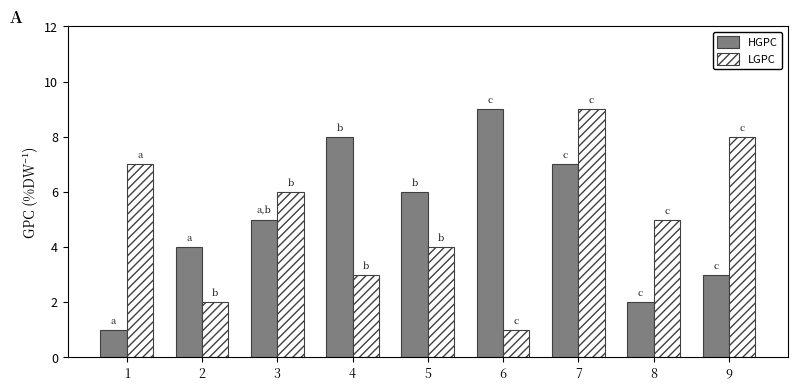

Rank the series at 4 from lowest to highest value.

LGPC, HGPC